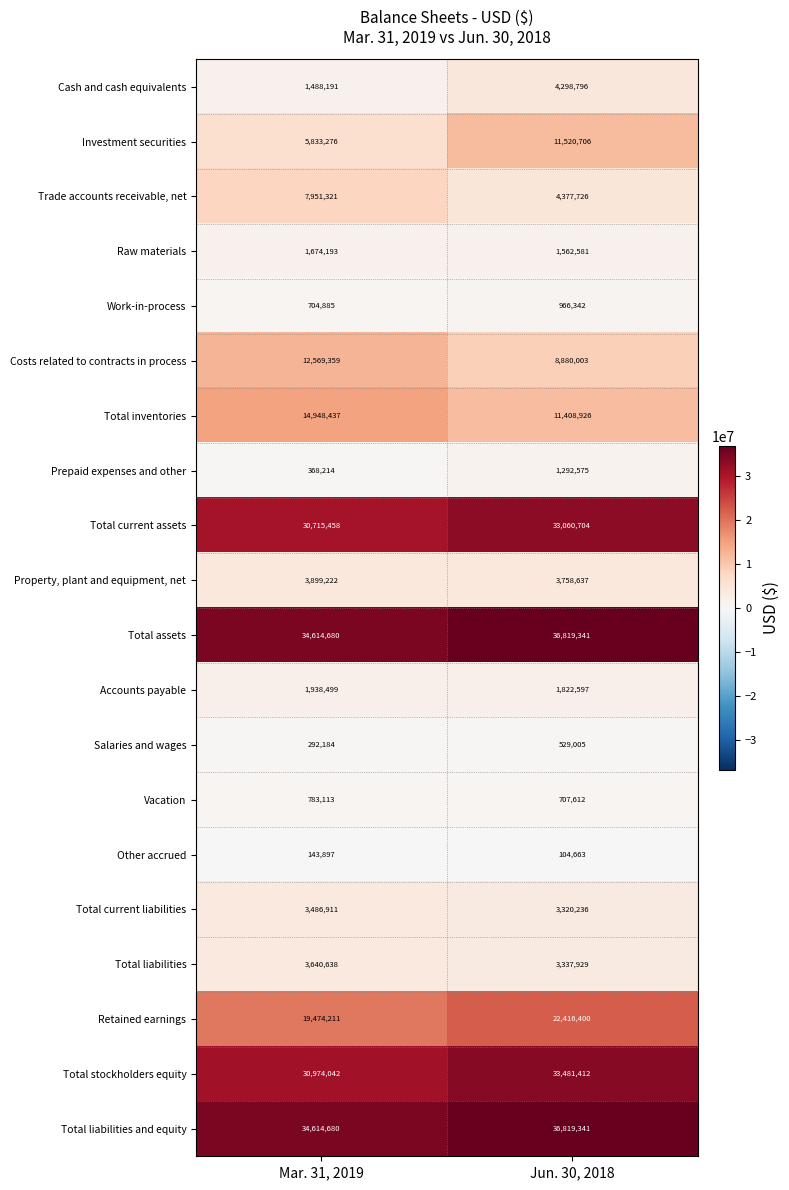

List the labels in order of Total current liabilities value, largest first.

Mar. 31, 2019, Jun. 30, 2018